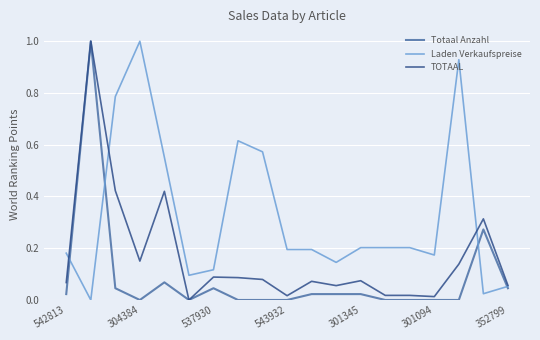

Is this an area chart (filled region under the line)?

No